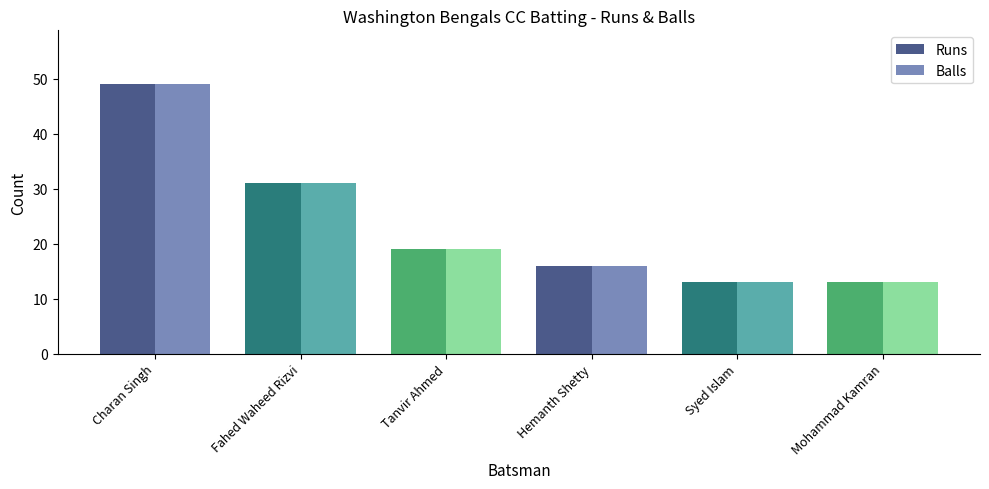

What is the sum of all Balls values?

141